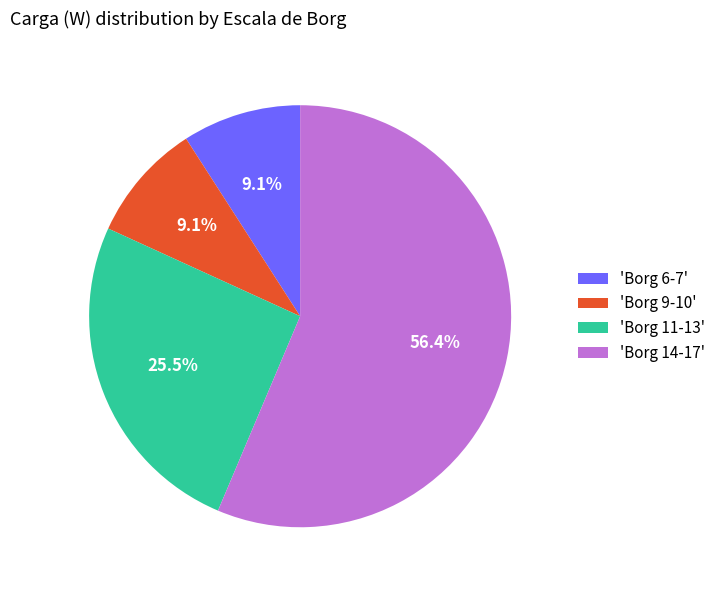

To the nearest percent, what is the average slice percentage?

25%